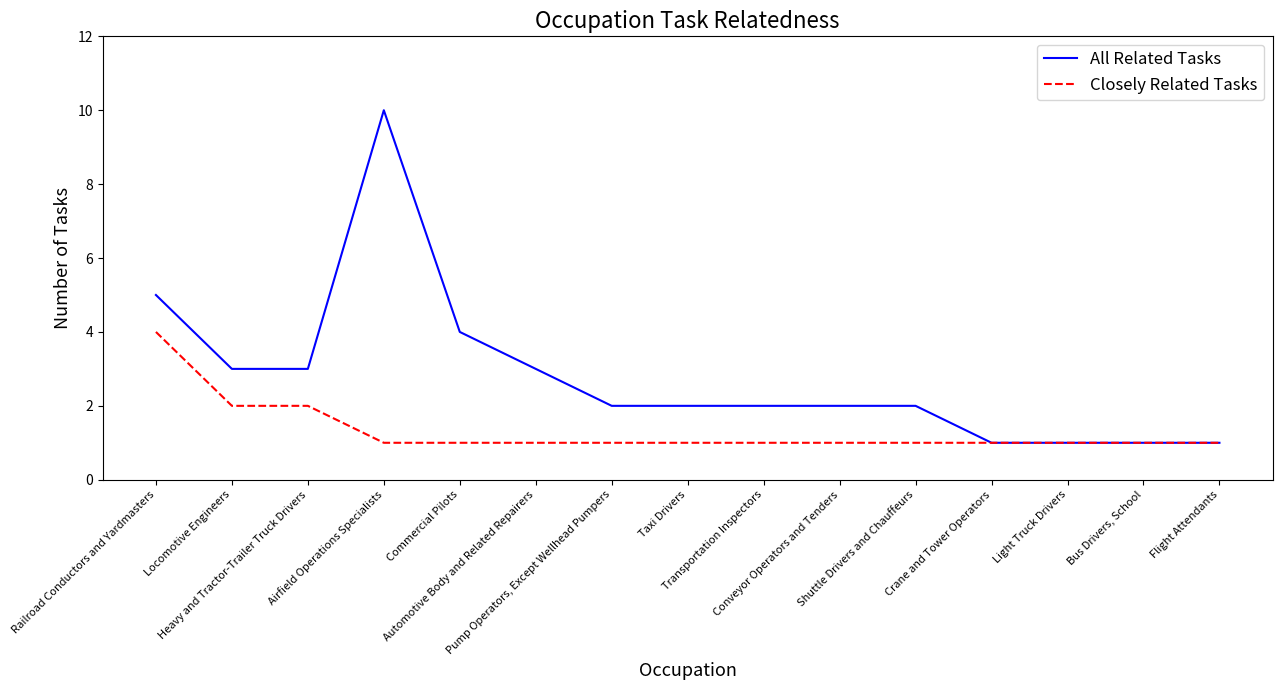

At which label does Closely Related Tasks reach its peak?

Railroad Conductors and Yardmasters